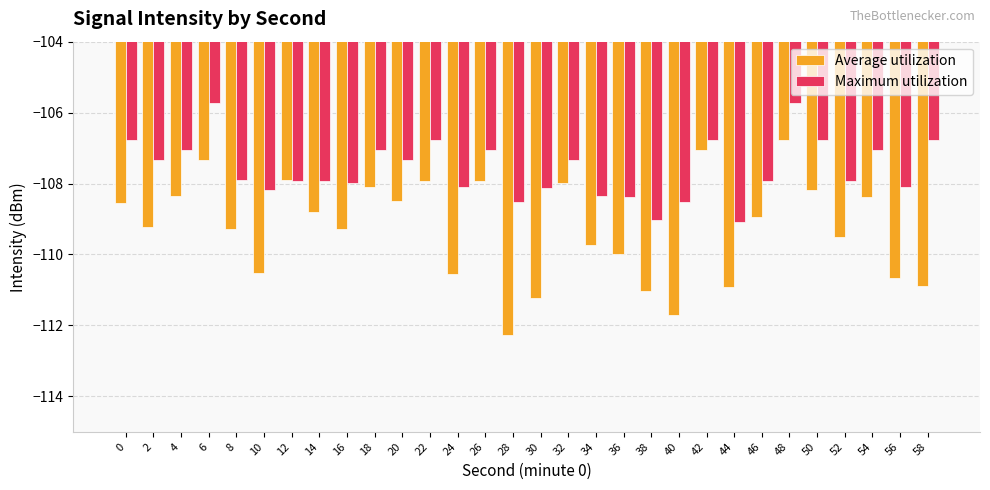

Which category has the lowest value across all series?

28